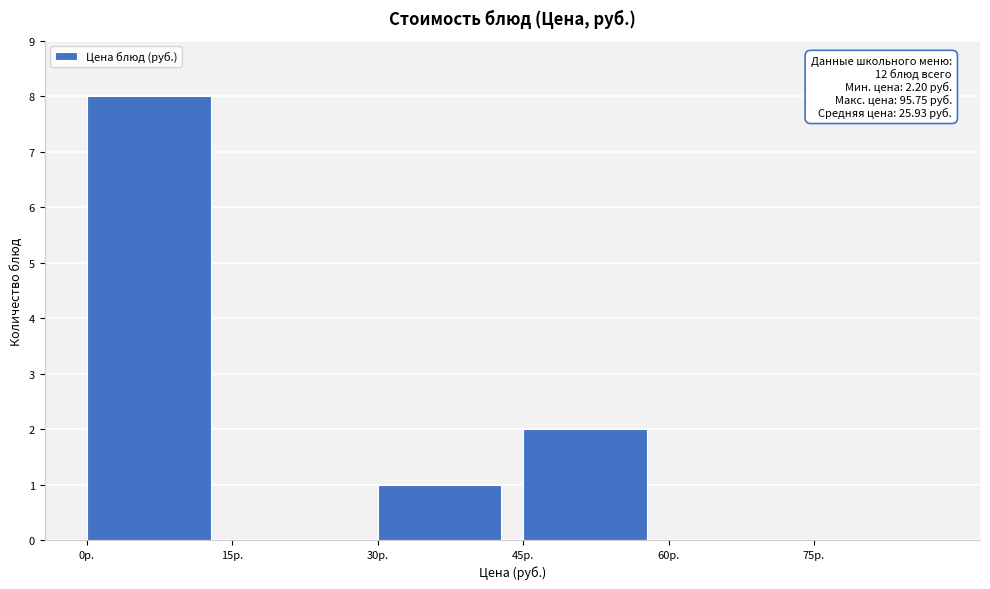

Which range on the x-axis has the tallest bar?

0 to 15